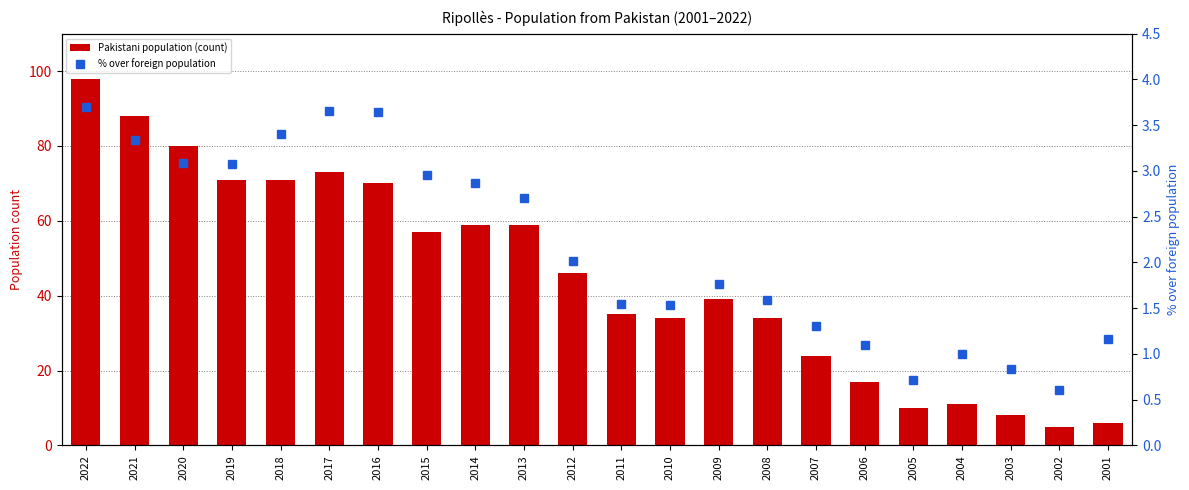

Which has a higher value, 2003 or 2022?

2022